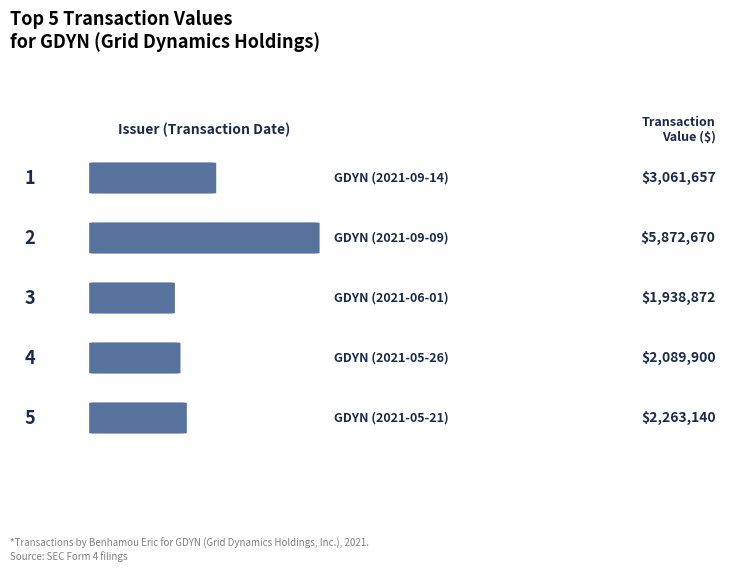

What position from the left is GDYN (2021-09-14)?

1